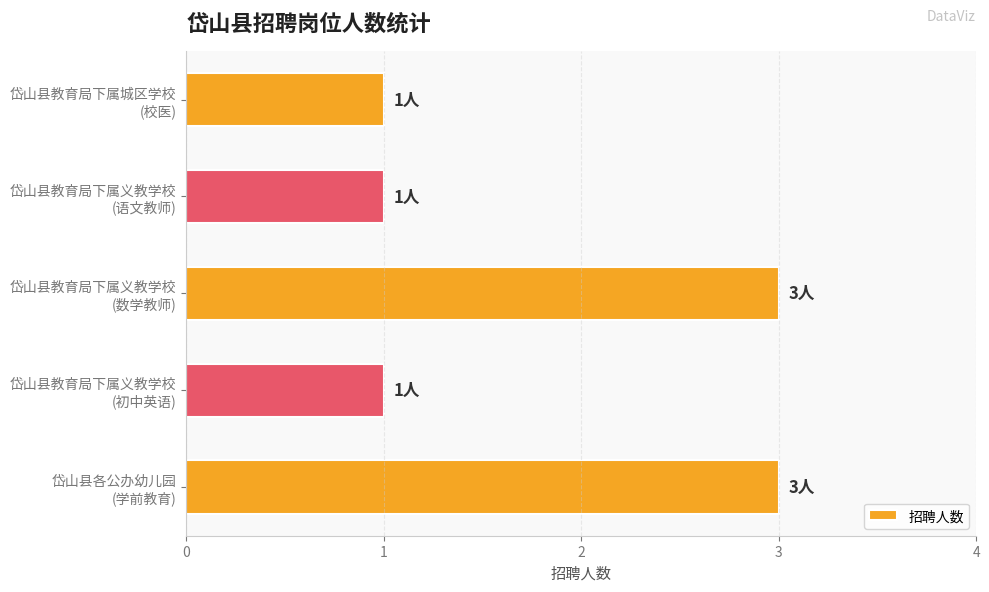

Reading top to bottom, what are all the values shown in this chart?

1	1	3	1	3